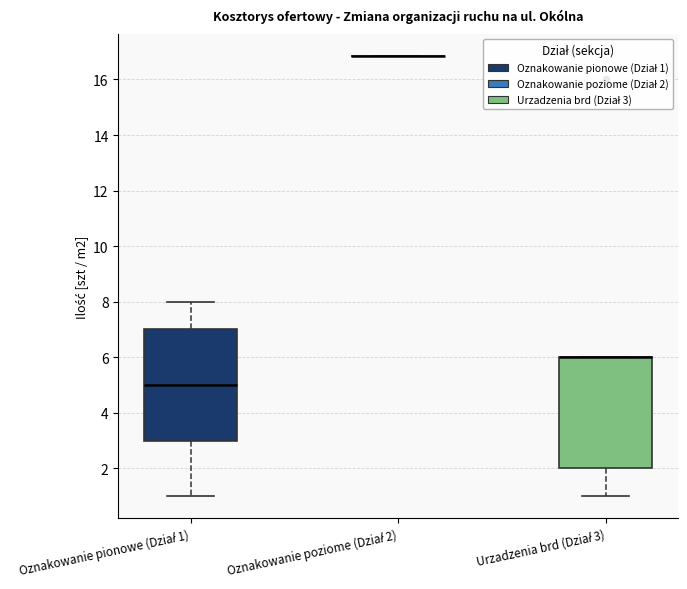

Reading left to right, read every box against the y-axis: the position of its median line, the range the box covers, and the ends of its whiskers. The values are not printed on the chart, so give them approximately, as read against the axis.

Oznakowanie pionowe (Dział 1): median 5.0, box 3.0 to 7.0, whiskers 1.0 to 8.0
Oznakowanie poziome (Dział 2): box collapsed to a line at 16.8, whiskers 16.8 to 16.8
Urzadzenia brd (Dział 3): median 6.0 (drawn on the box's upper edge), box 2.0 to 6.0, whiskers 1.0 to 6.0